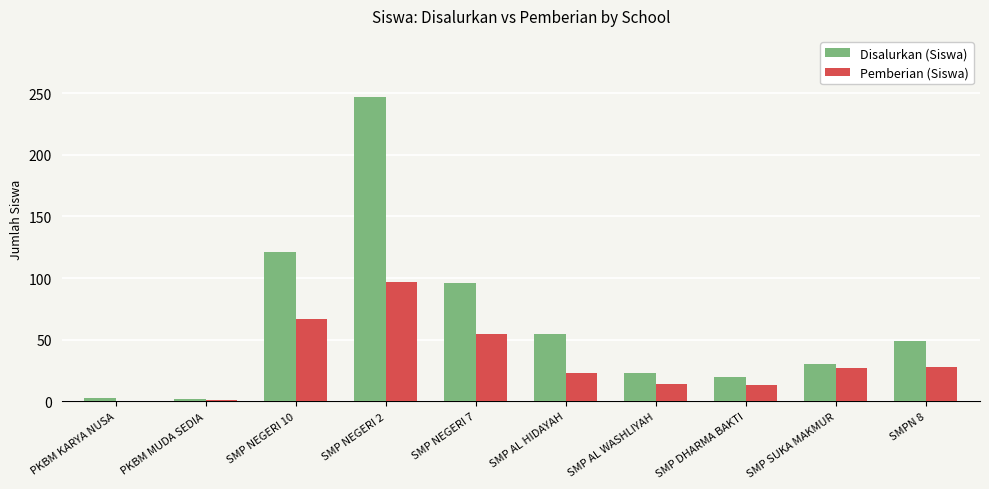

Which category has the highest value in the Pemberian (Siswa) series?

SMP NEGERI 2